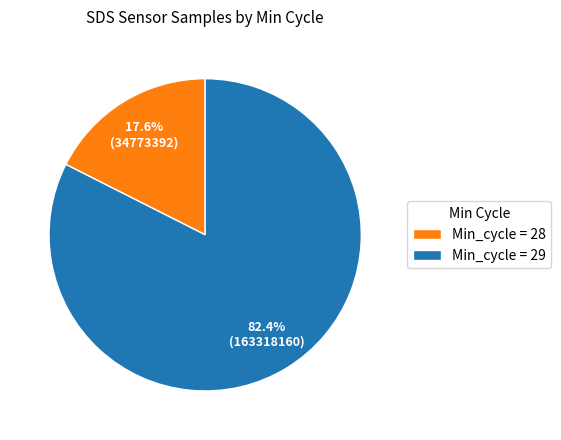

Which category has the biggest portion of the pie?

Min_cycle = 29